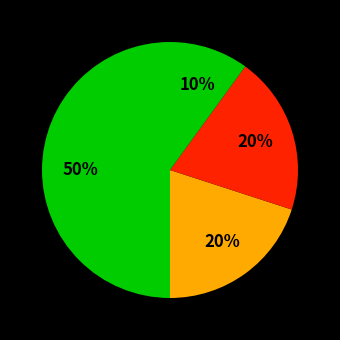

To the nearest percent, what is the difference between the آب و خاک and دامپزشکی slice percentages?

10%